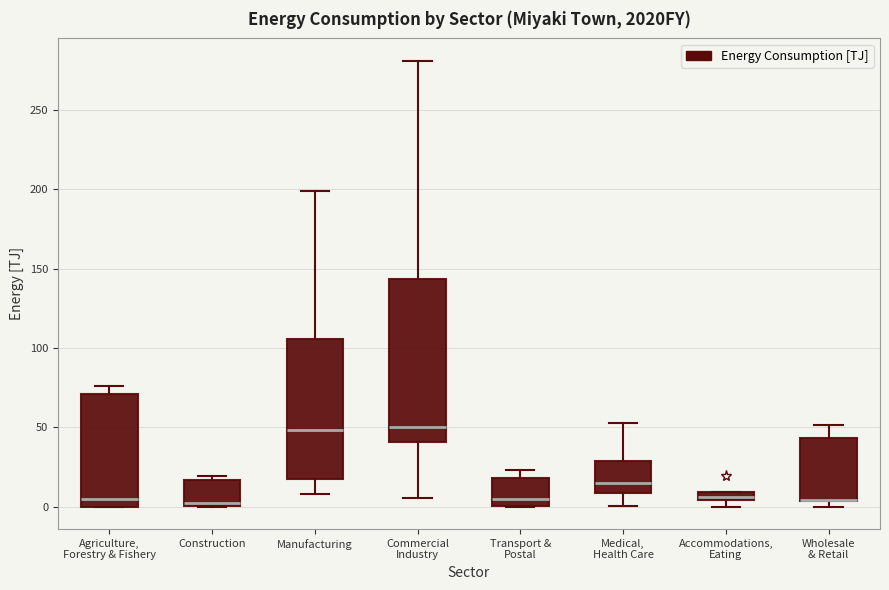

Which box is the tallest, from its lower edge to its upper edge?

Commercial Industry